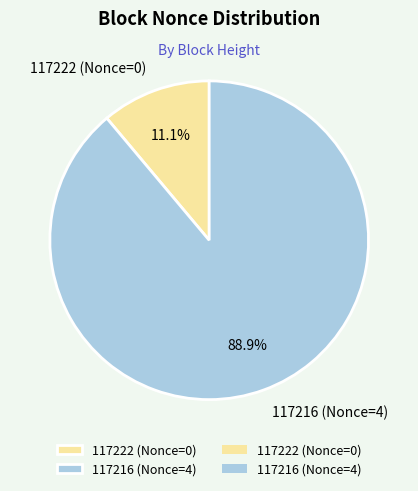

Which slice is the smallest?

117222 (Nonce=0)